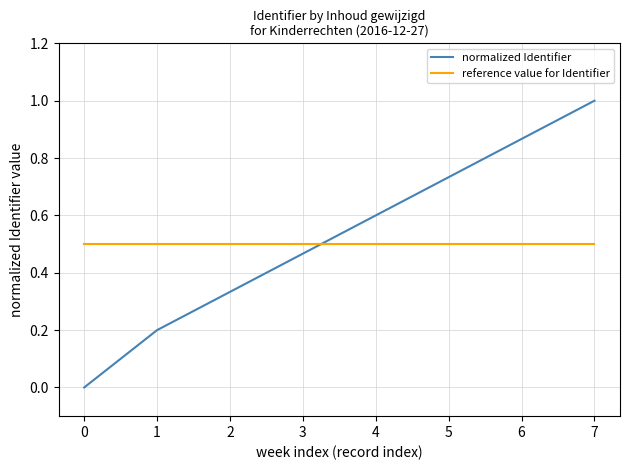

Is it true that reference value for Identifier equals 0.7 at 5?

False